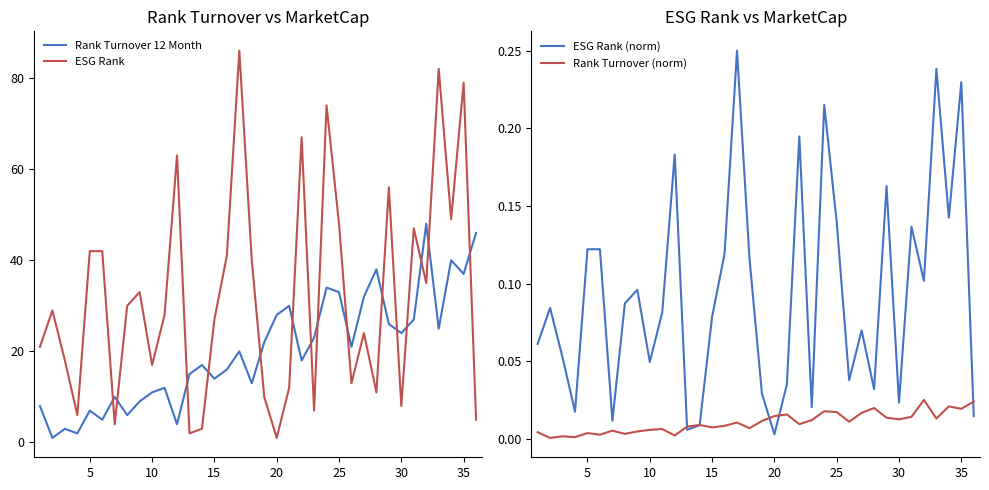

What is the highest value of the ESG Rank series?

86